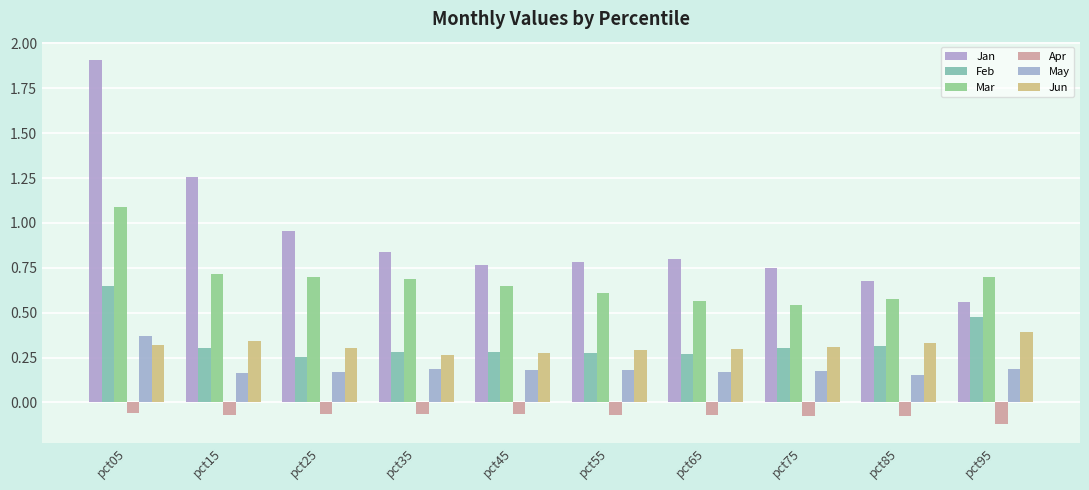

Which category has the lowest value in the Apr series?

pct95